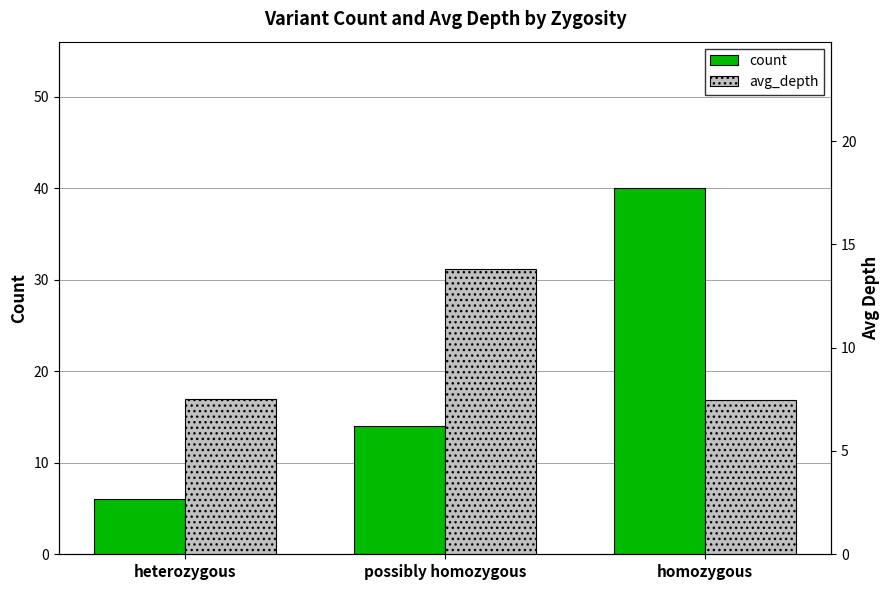

What is the approximate value of count at possibly homozygous?

14.0